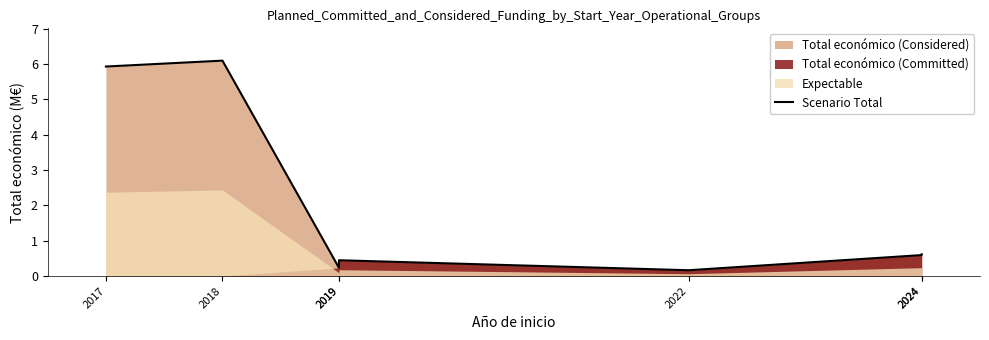

Where is the data nearest to the value 3?

2024